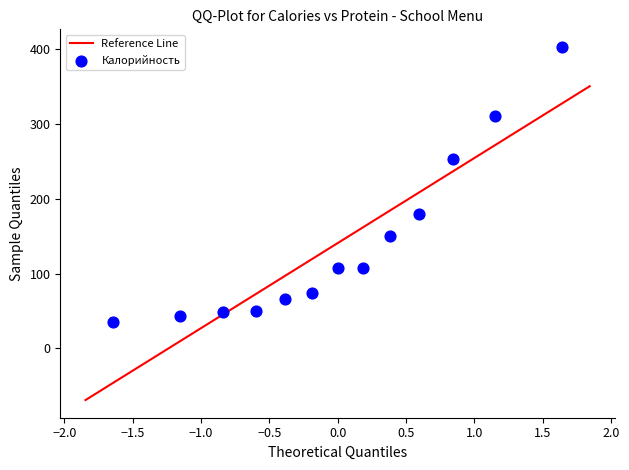

What is the range of X values (max minus min)?

3.3